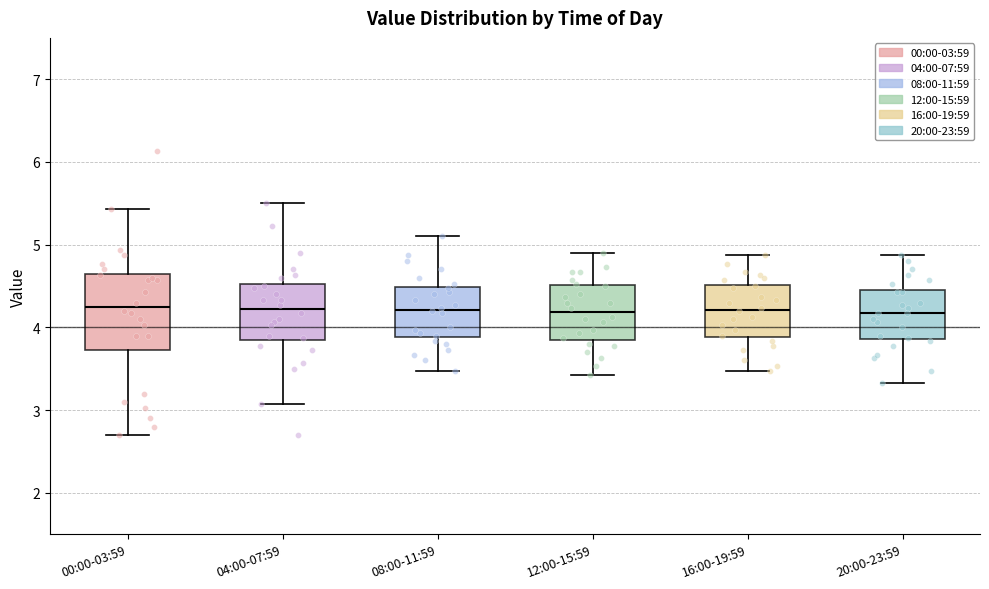

Reading left to right, read every box against the y-axis: the position of its median line, the range the box covers, and the ends of its whiskers. The values are not printed on the chart, so give them approximately, as read against the axis.

00:00-03:59: median 4.3, box 3.7 to 4.6, whiskers 2.7 to 5.4
04:00-07:59: median 4.2, box 3.8 to 4.5, whiskers 3.1 to 5.5
08:00-11:59: median 4.2, box 3.9 to 4.5, whiskers 3.5 to 5.1
12:00-15:59: median 4.2, box 3.9 to 4.5, whiskers 3.4 to 4.9
16:00-19:59: median 4.2, box 3.9 to 4.5, whiskers 3.5 to 4.9
20:00-23:59: median 4.2, box 3.9 to 4.5, whiskers 3.3 to 4.9